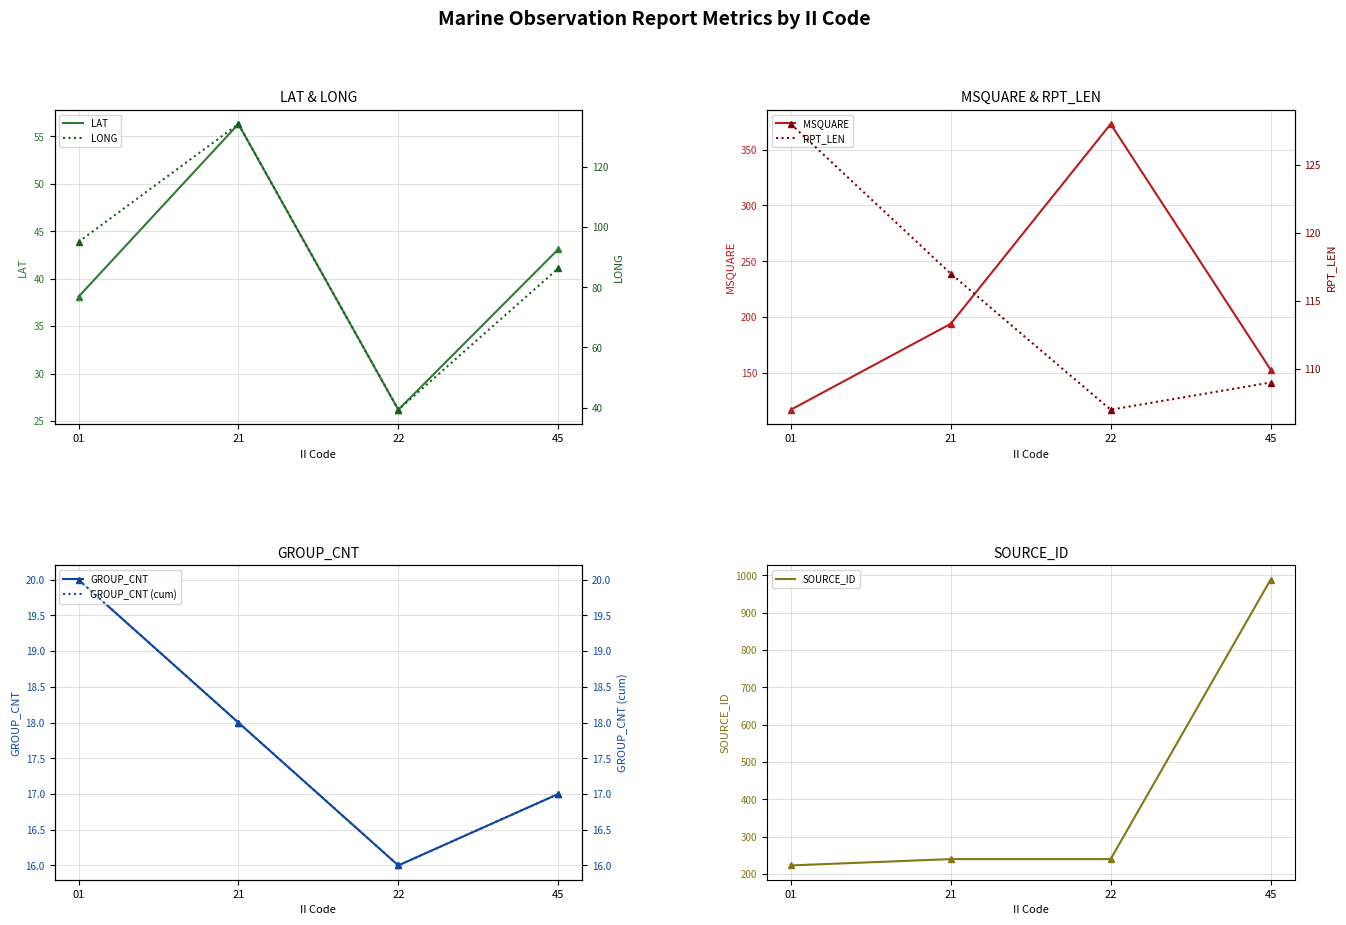

The value of GROUP_CNT at 45 is 17.0. True or false?

True